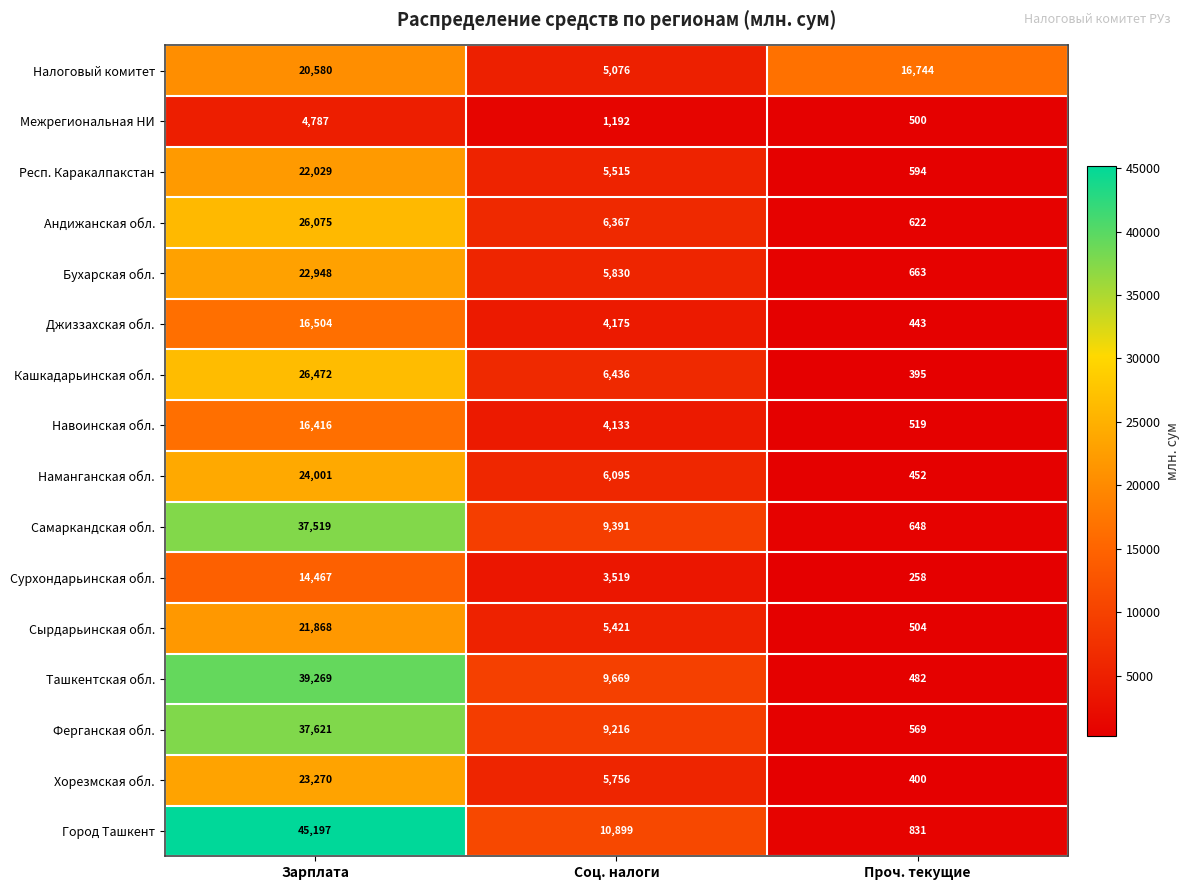

Which series changed the most between Соц. налоги and Проч. текущие?

Налоговый комитет